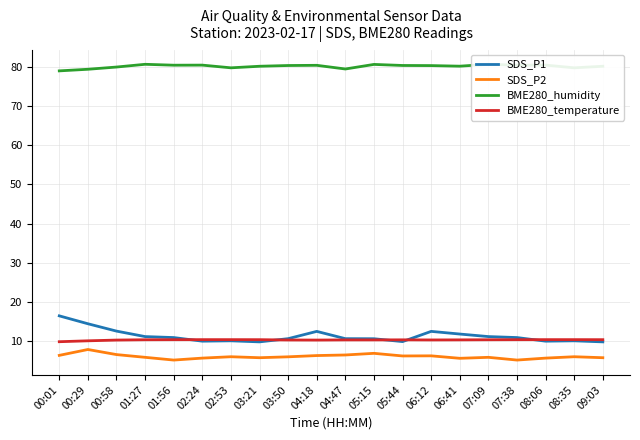

The SDS_P1 series shows 12.5 at 00:58. True or false?

True